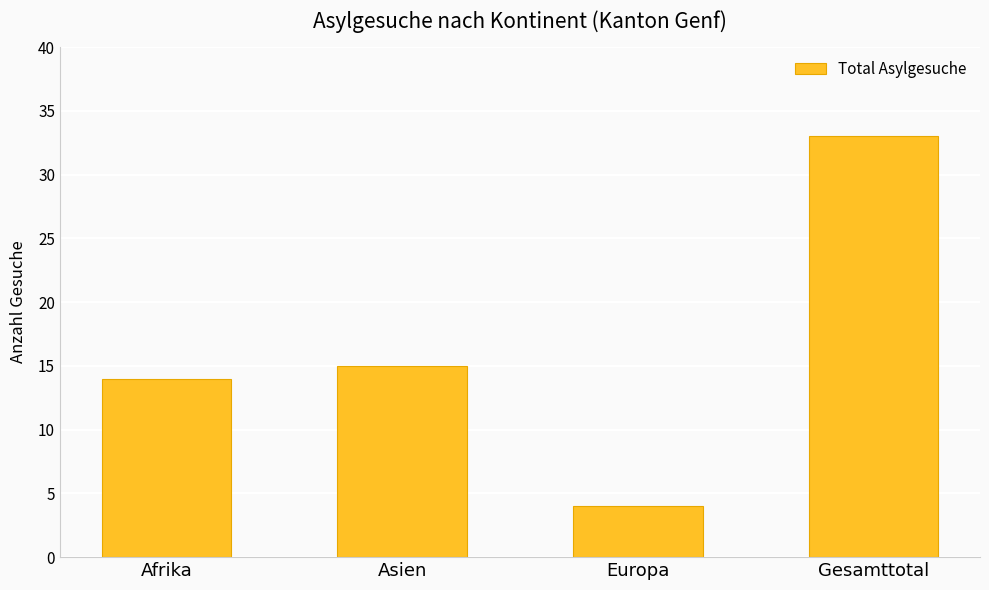

At which label is the value closest to 18?

Asien